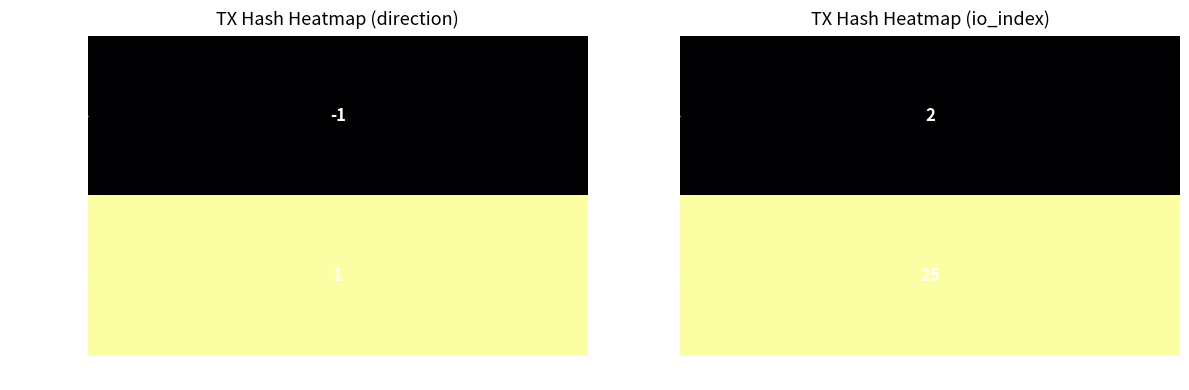

List the series in order of their overall mean, lowest first.

2492719a132f4c0cddd675f9343eff101a0671b, 0b92346133f6d01846387879a478945b54a1e8f